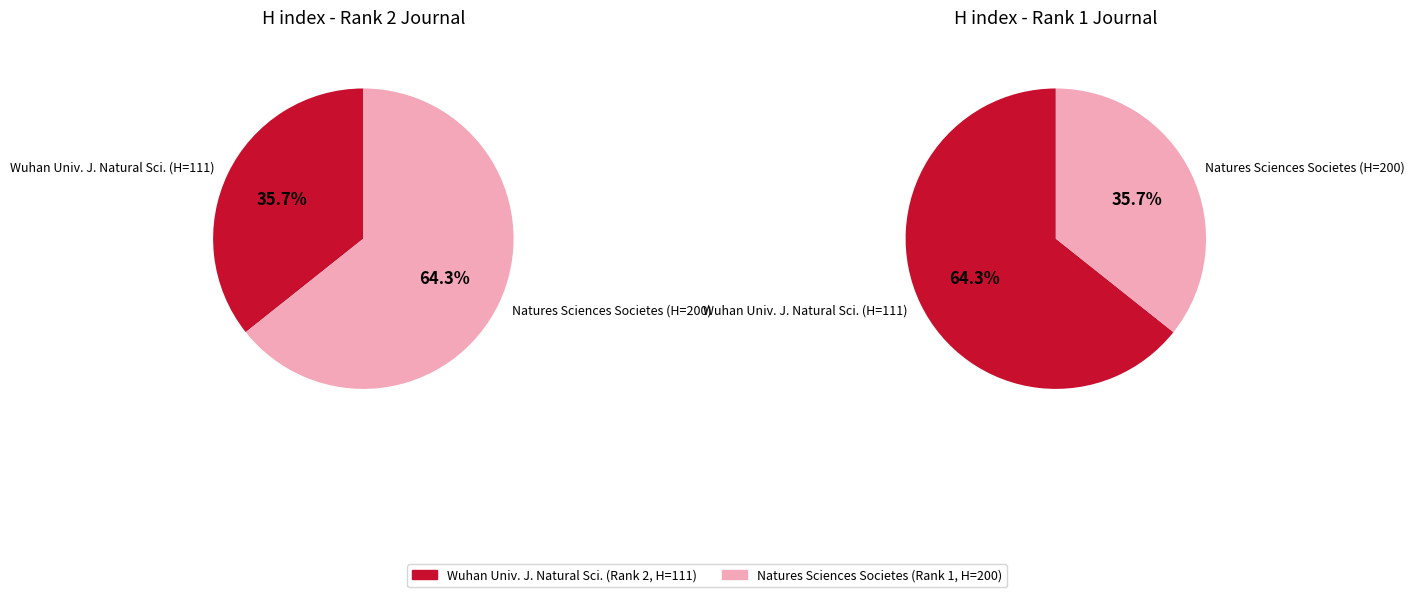

What is the largest slice in the pie chart?

Natures Sciences Societes